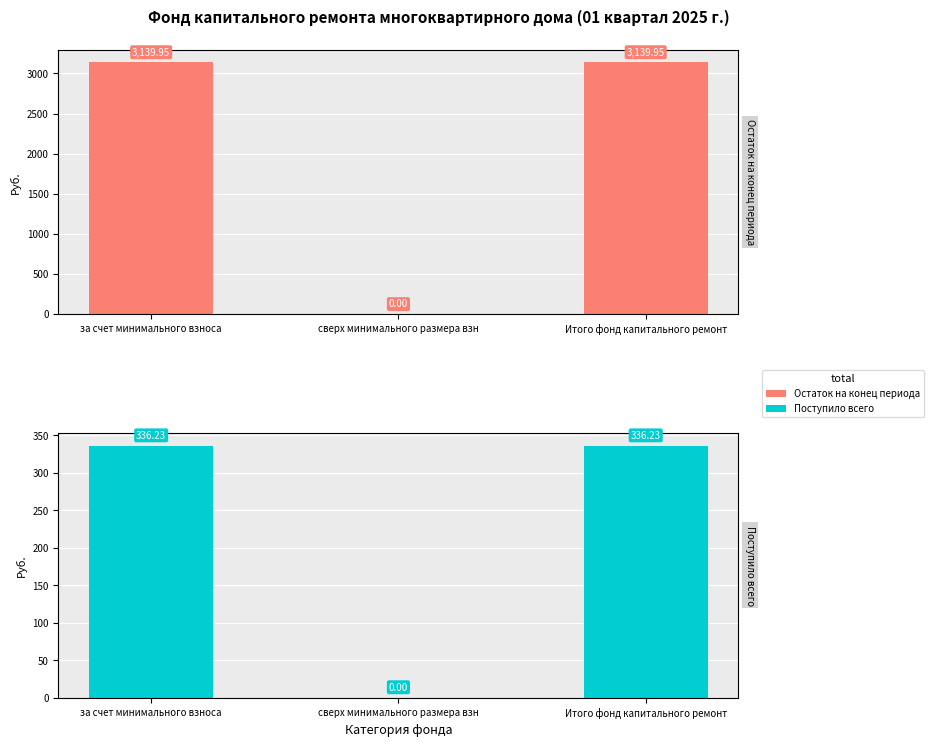

Is the value of Остаток на конец периода at Итого фонд капитального ремонт greater than the value of Поступило всего at сверх минимального размера взн?

Yes